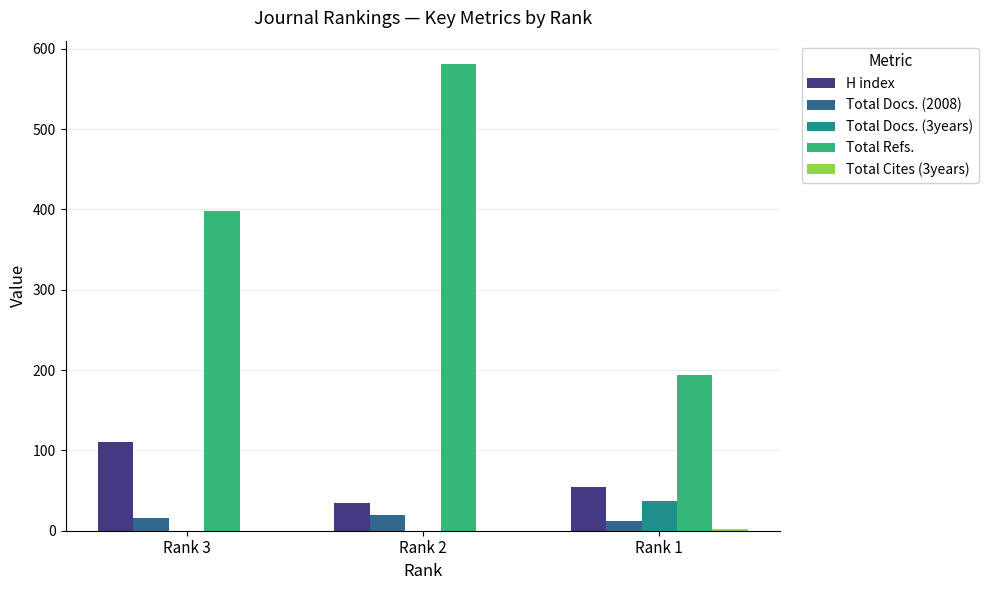

Is the value of Total Docs. (3years) at Rank 2 greater than the value of H index at Rank 3?

No